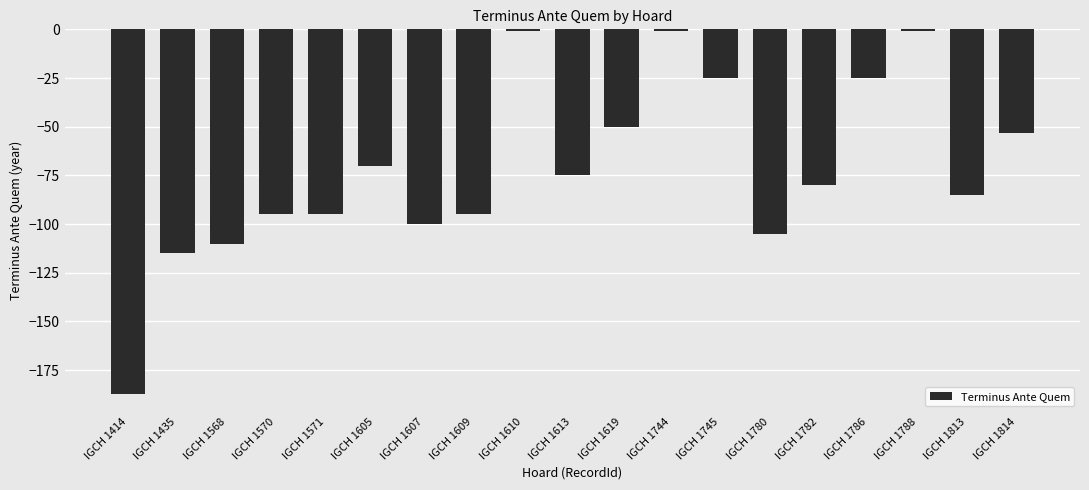

What is the sum of the values at IGCH 1414 and IGCH 1780?

-292